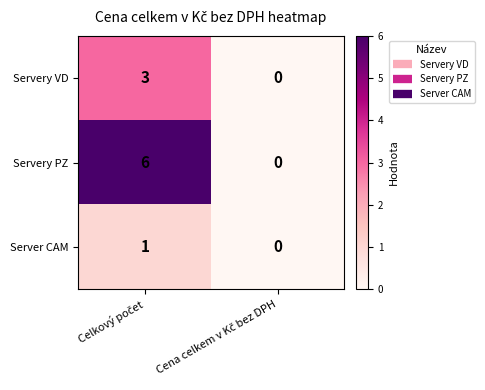

List the series in order of their overall mean, highest first.

Servery PZ, Servery VD, Server CAM